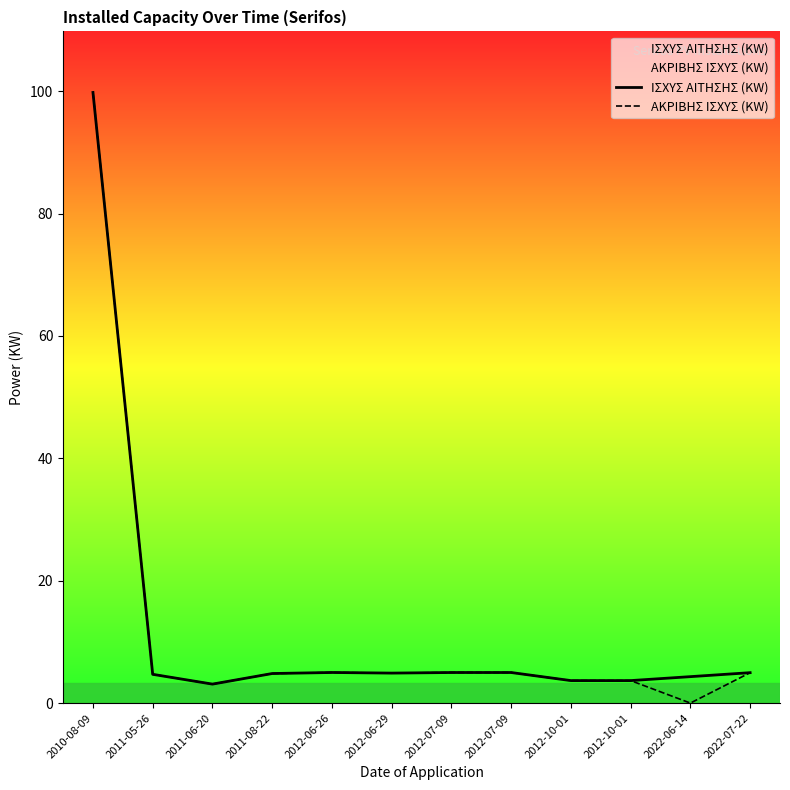

Which has a higher value, 2012-06-26 or 2012-07-09?

2012-06-26